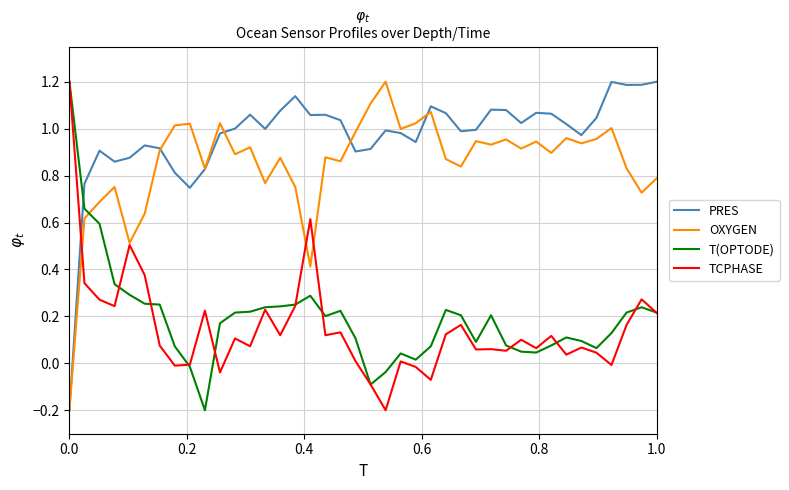

Which series has the largest total across all categories?

PRES